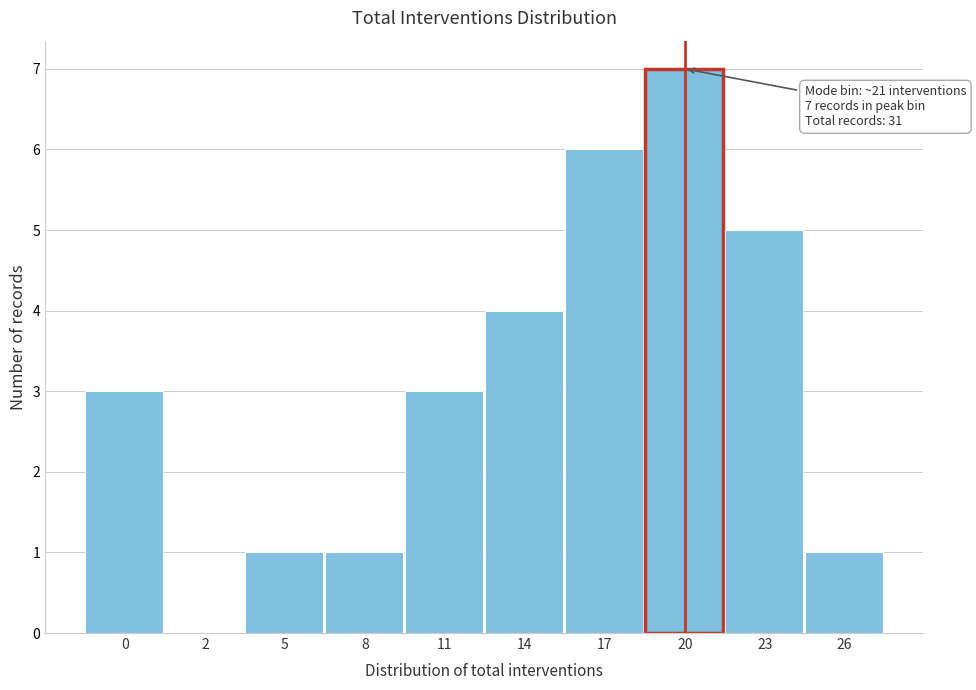

Reading right to left, transcribe all the data shown in this chart.

26=1	23=5	20=7	17=6	14=4	11=3	8=1	5=1	2=0	0=3